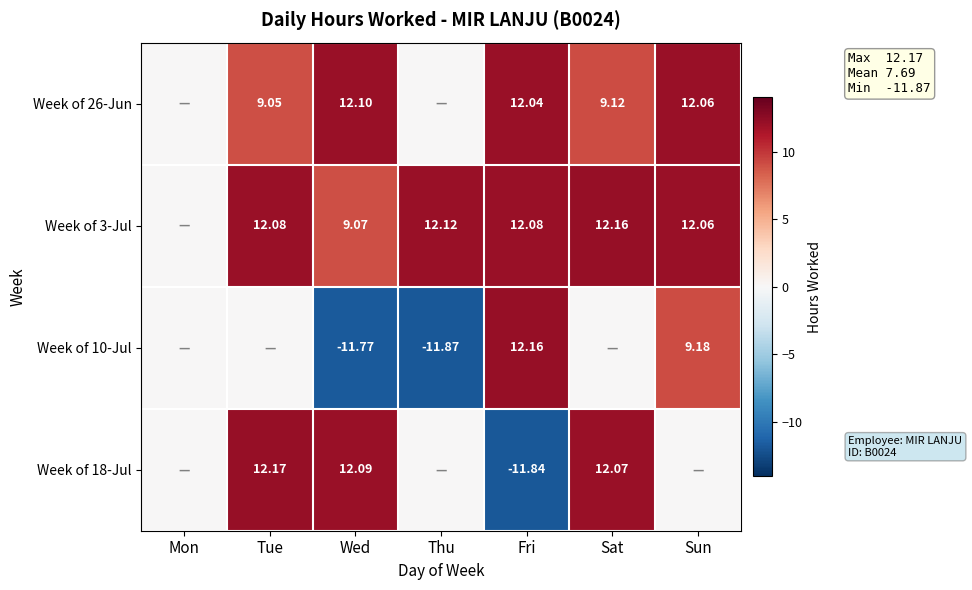

Rank the categories by Week of 26-Jun value from highest to lowest.

Wed, Sun, Fri, Sat, Tue, Mon, Thu